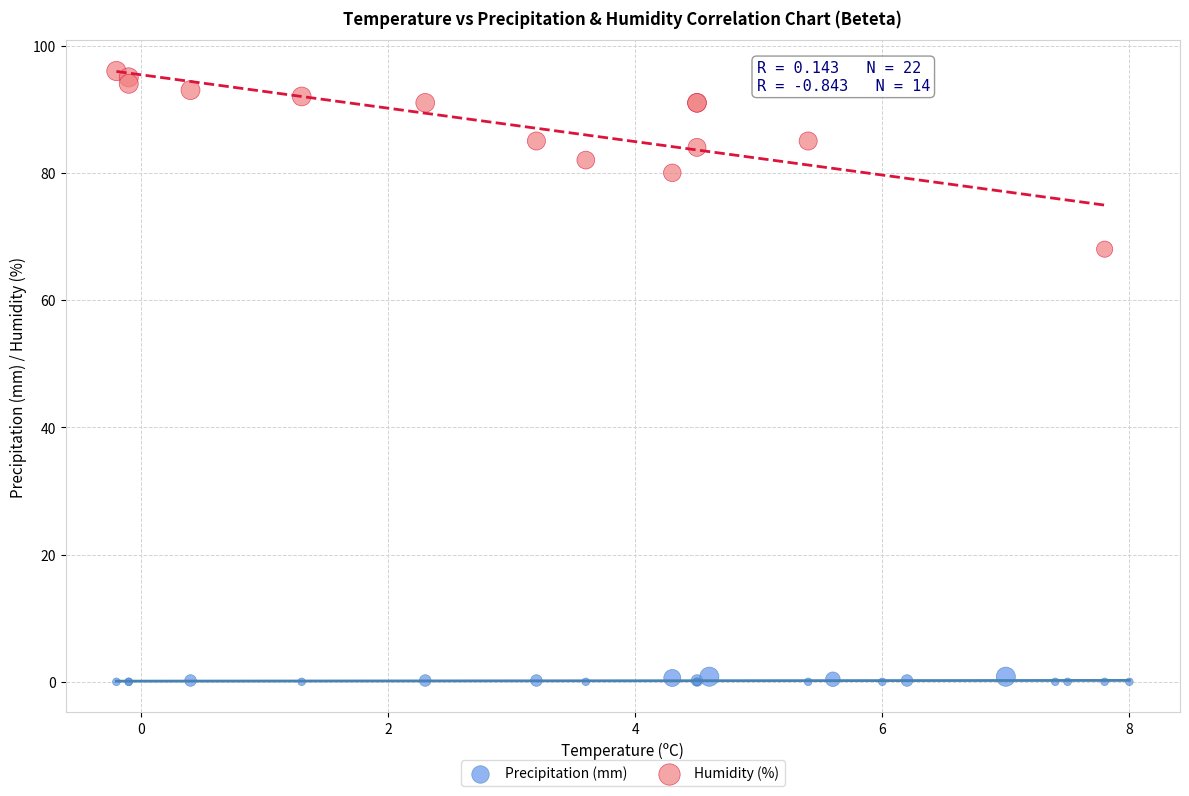

Which series reaches the minimum Y coordinate?

Precipitation (mm)